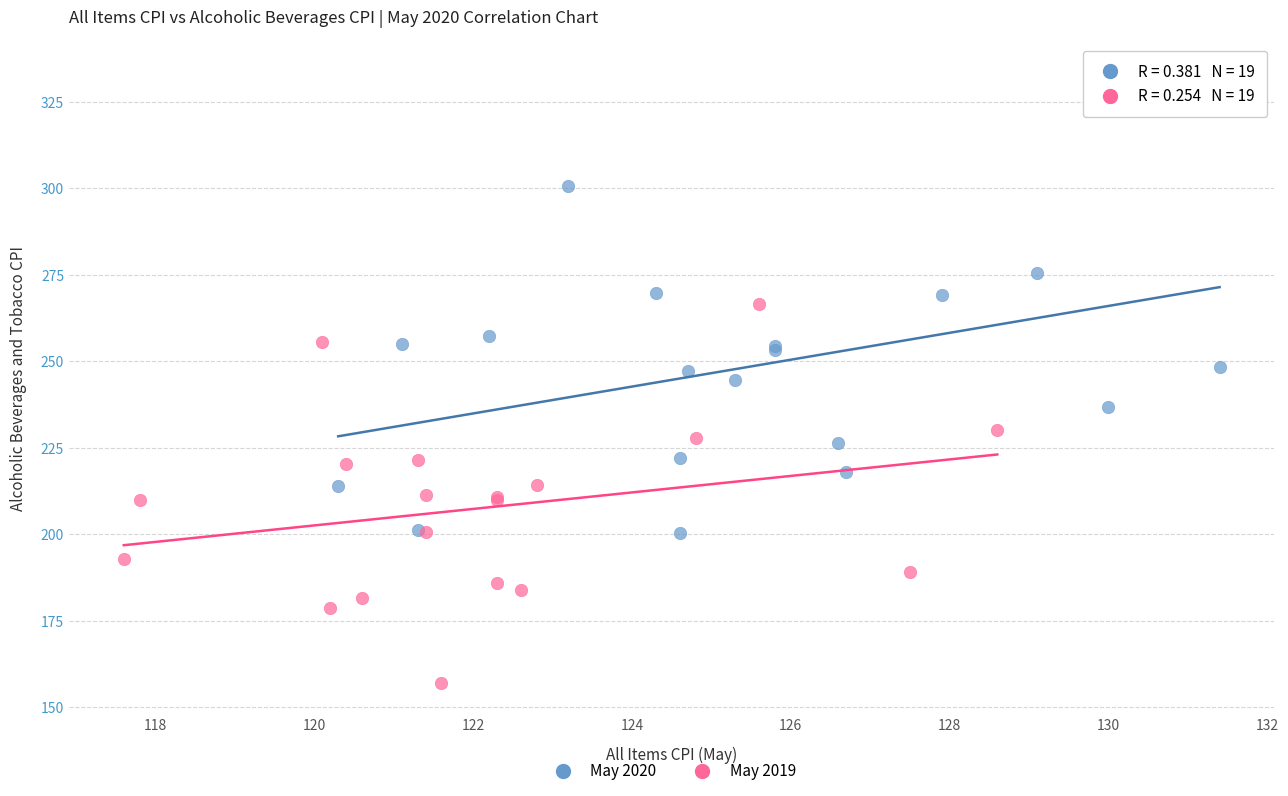

Which series has the largest Y range (max minus min)?

May 2020